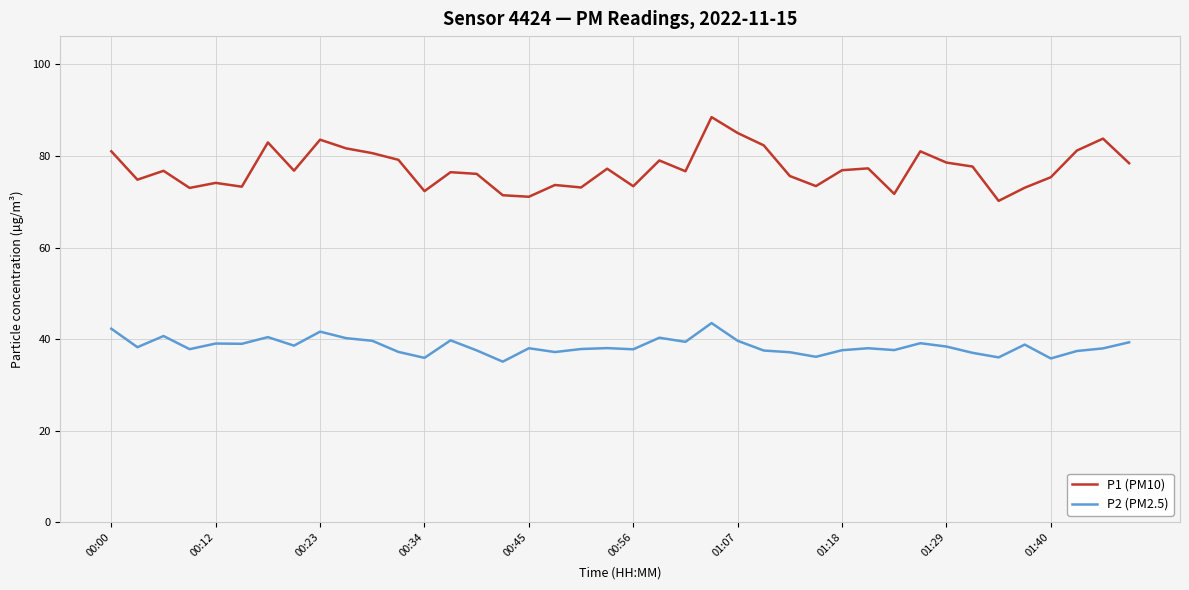

What are all the series names shown in the legend?

P1 (PM10), P2 (PM2.5)